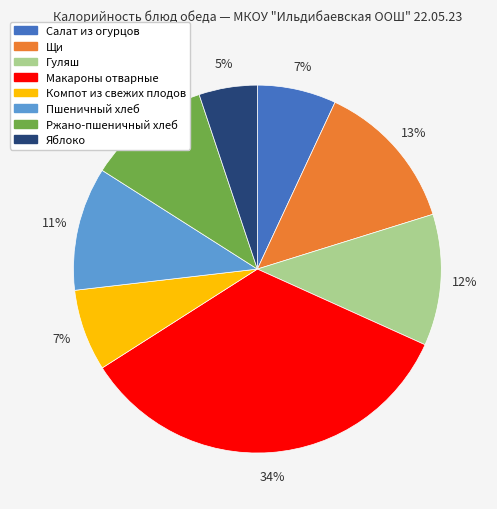

To the nearest percent, what is the average slice percentage?

12%